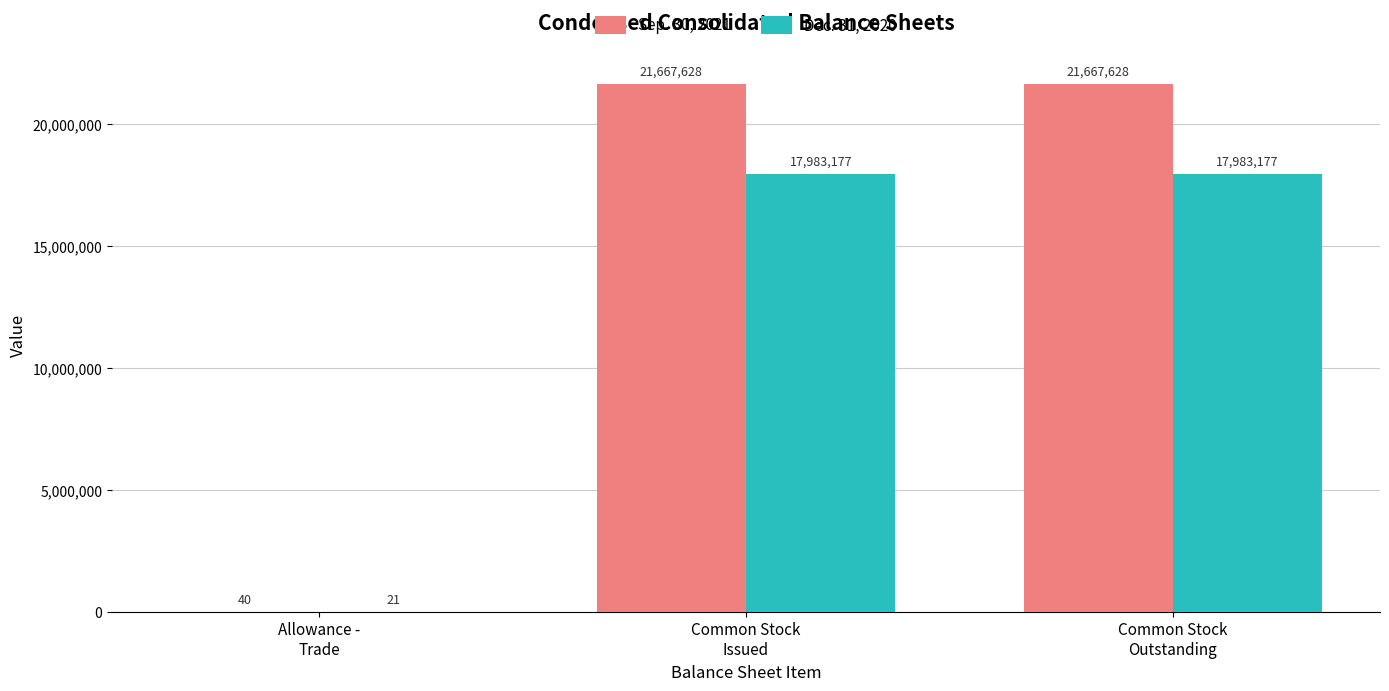

What is the sum of all Dec. 31, 2020 values?

35966375